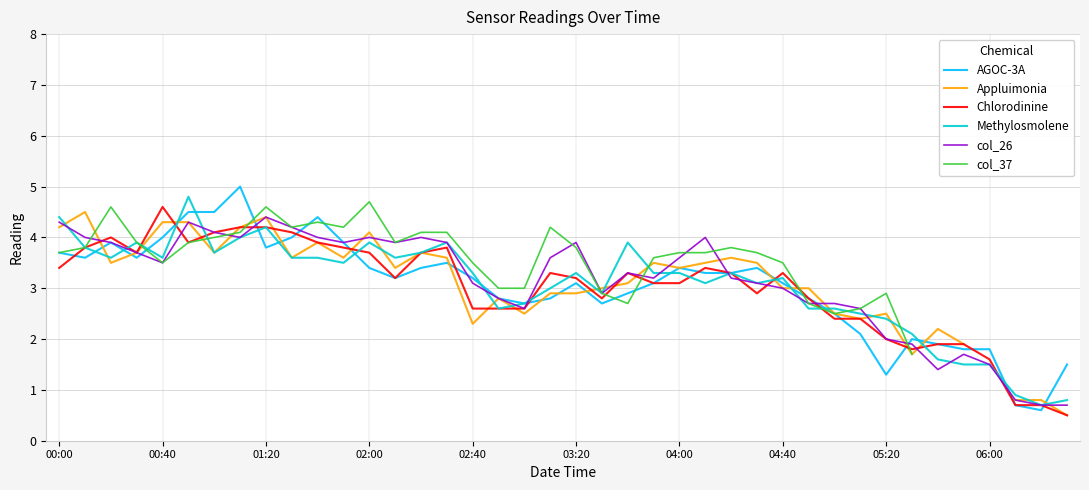

What is the total value across all series at 31?

14.6